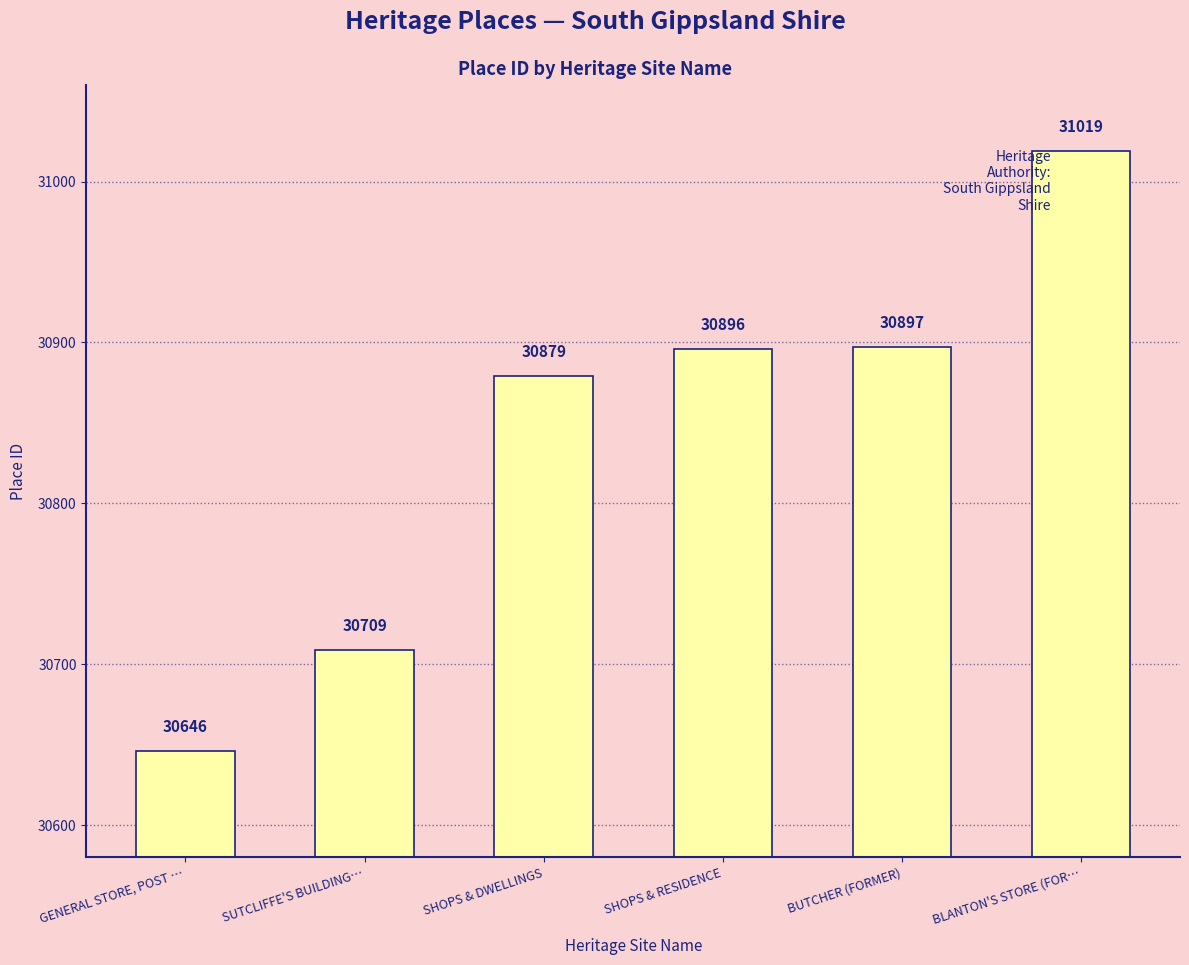

Is it true that the value at SUTCLIFFE'S BUILDING… is 30709?

True